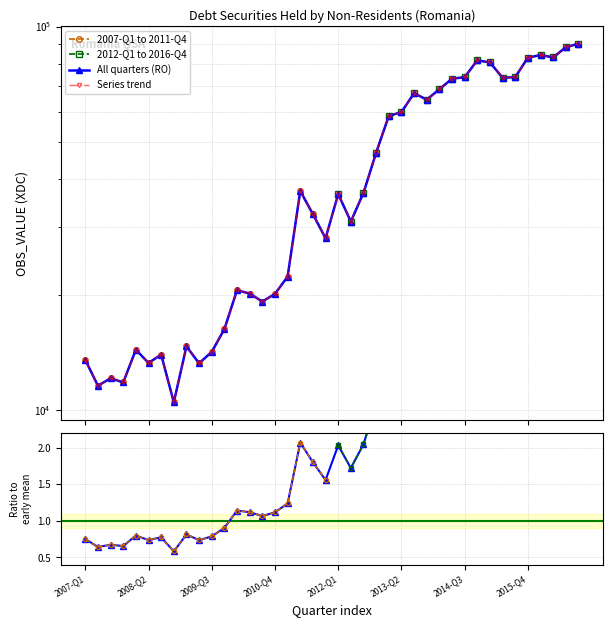

List the labels in order of value, smallest first.

2008-Q4, 2007-Q2, 2007-Q4, 2007-Q3, 2009-Q2, 2008-Q2, 2007-Q1, 2008-Q3, 2009-Q3, 2008-Q1, 2009-Q1, 2009-Q4, 2010-Q3, 2010-Q4, 2010-Q2, 2010-Q1, 2011-Q1, 2011-Q4, 2011-Q3, 2011-Q2